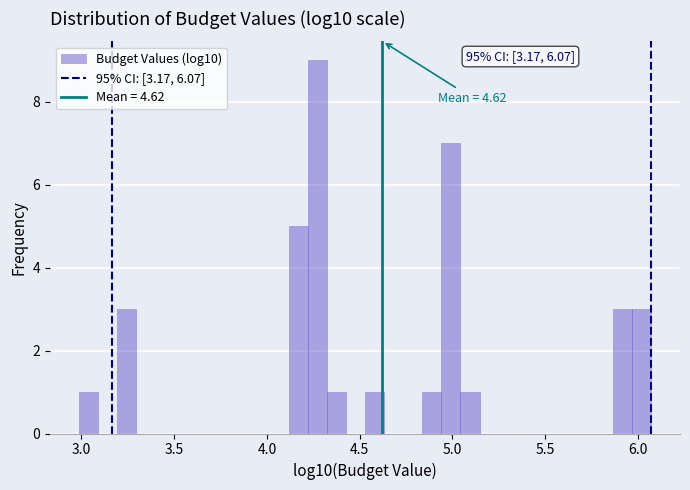

Read against the x-axis, roughly where is the centre of the tallest bar?

4.25